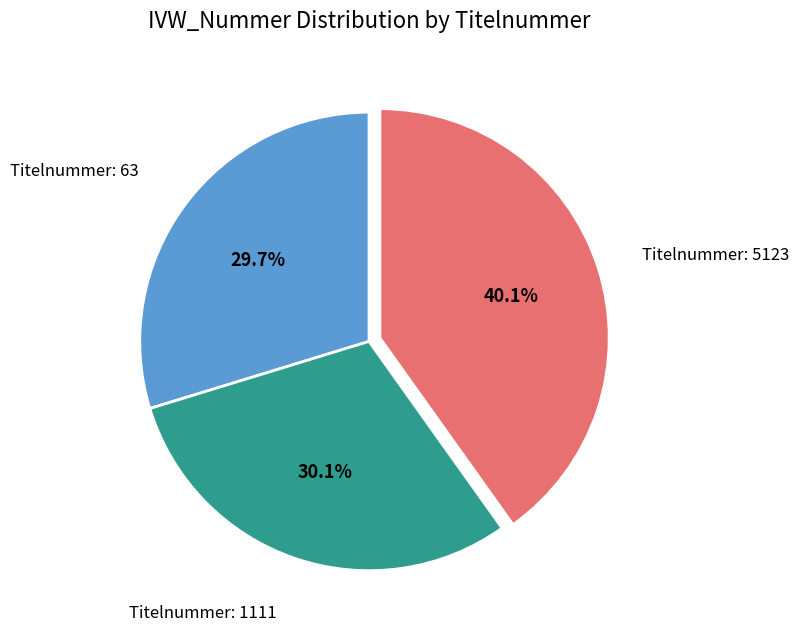

Is there any slice that represents more than half of the pie?

No